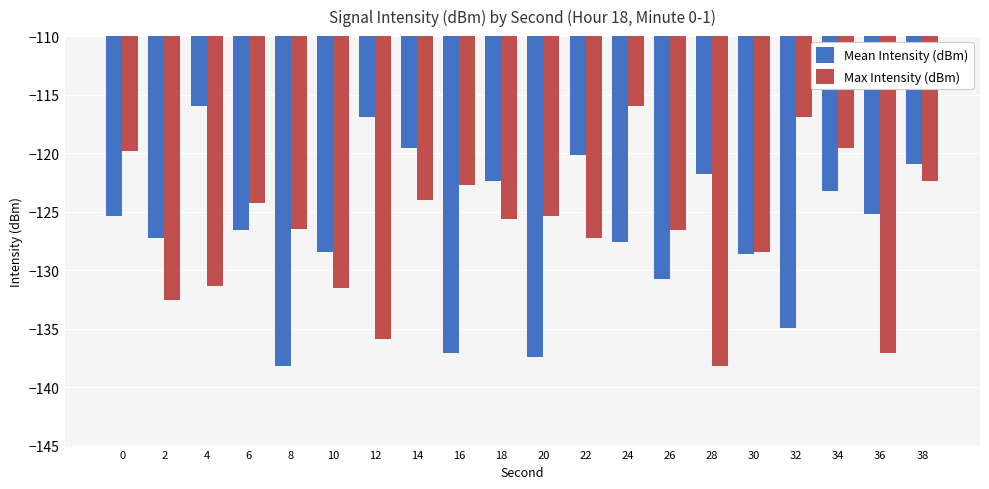

At 36, list the series in order from smallest to largest.

Max Intensity (dBm), Mean Intensity (dBm)